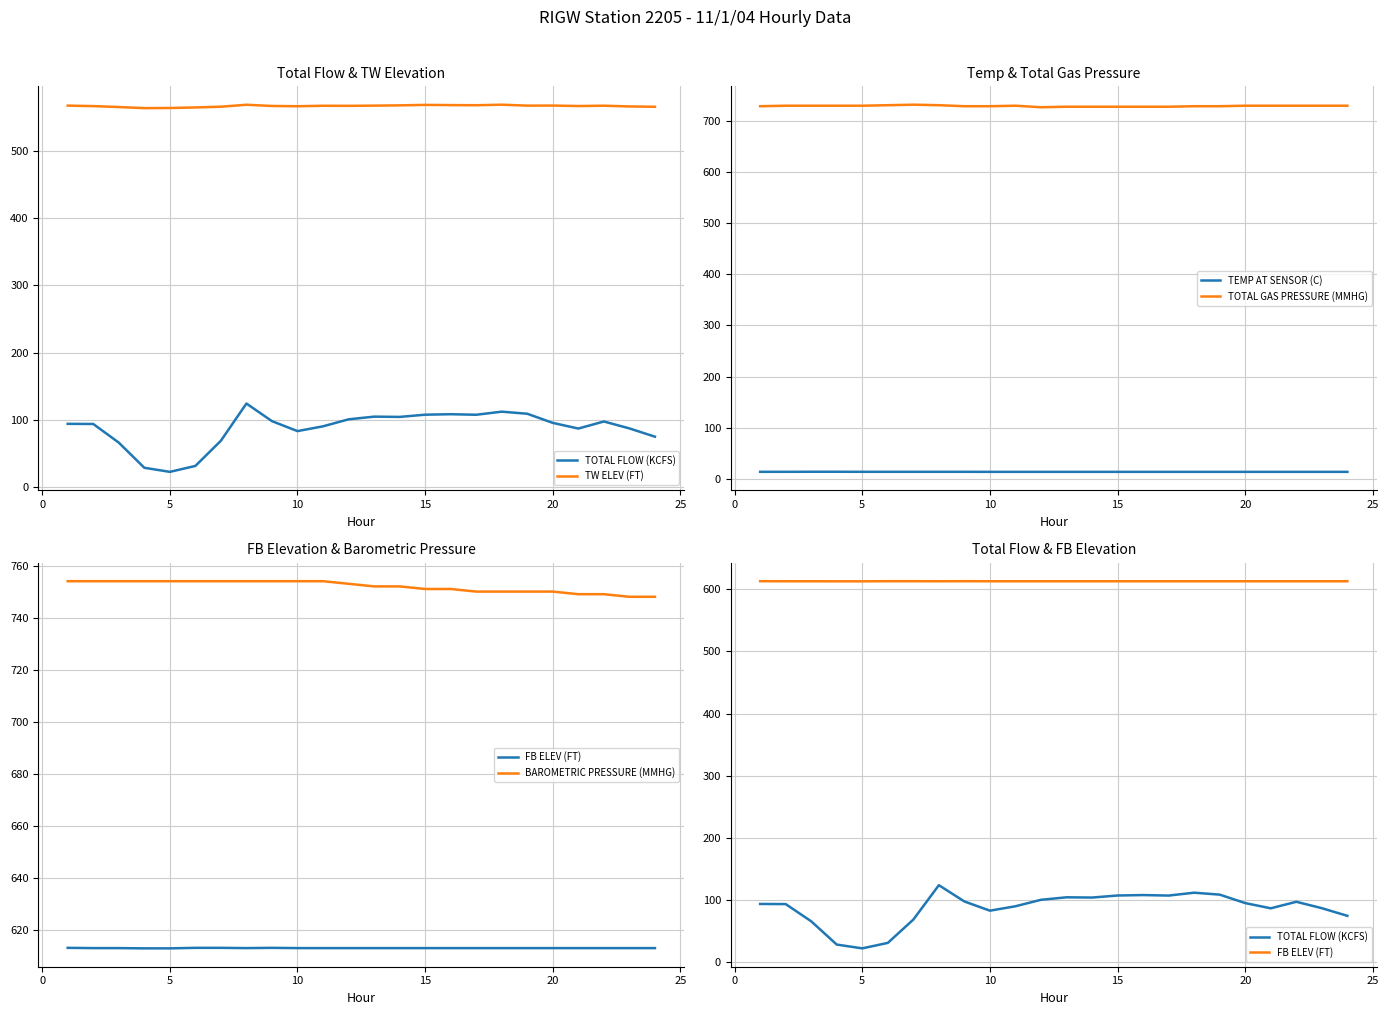

In TOTAL GAS PRESSURE (MMHG), how many points are lower than both neighbors (excluding endpoints)?

1